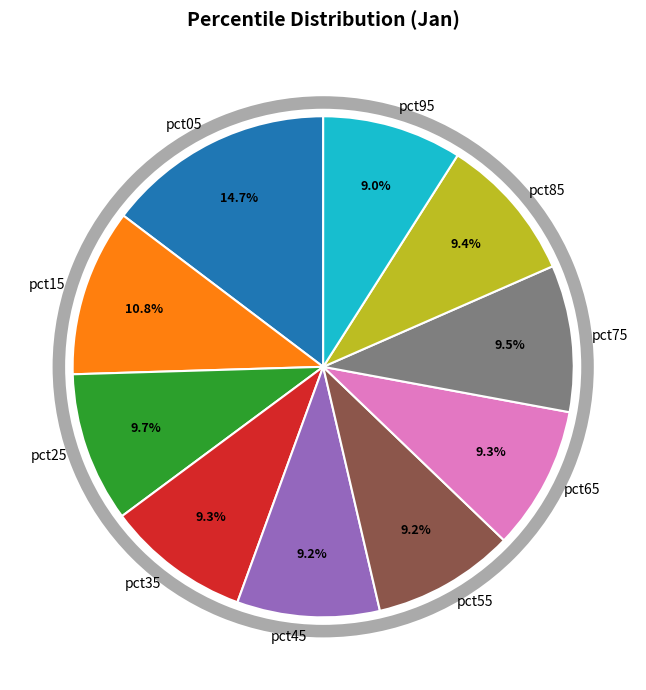

Is it true that pct15 is 11% of the pie?

True